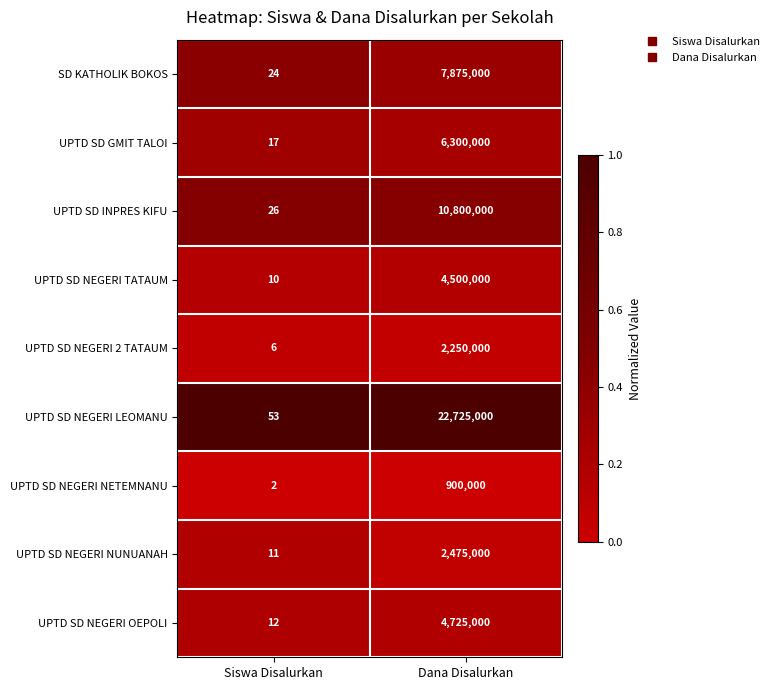

Is the value of UPTD SD INPRES KIFU at Siswa Disalurkan greater than the value of UPTD SD NEGERI LEOMANU at Dana Disalurkan?

No